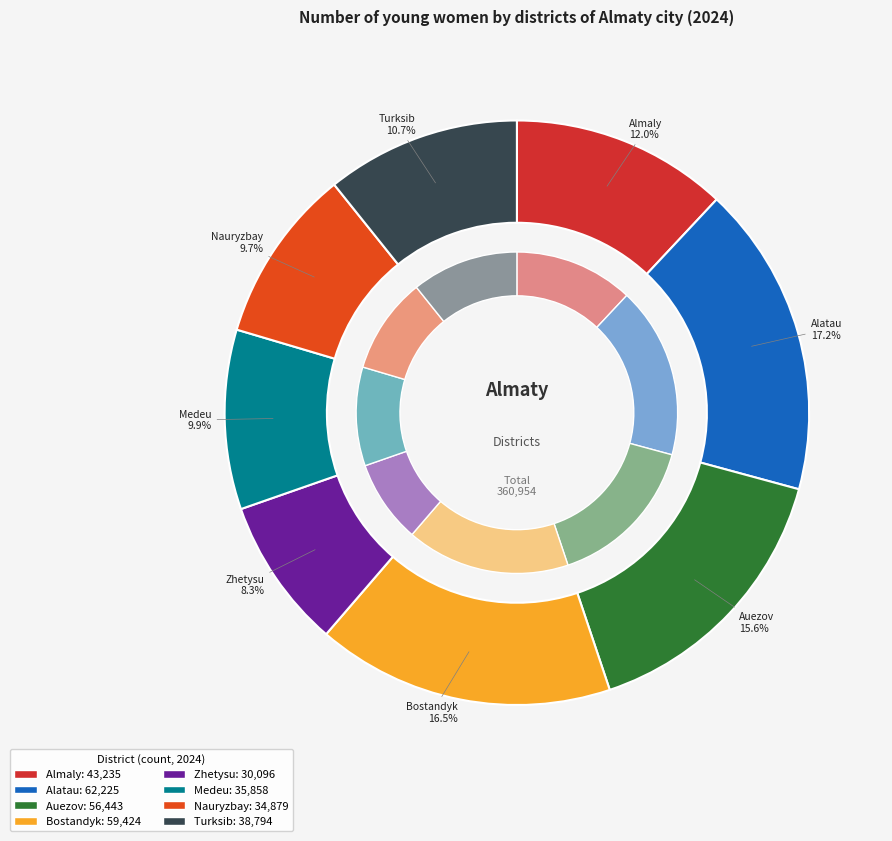

Does any single category account for the majority?

No